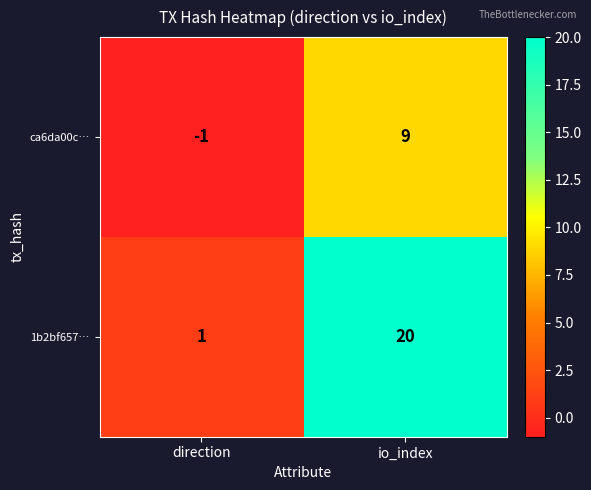

What is the difference between the maximum and minimum values in the ca6da00c… series?

10